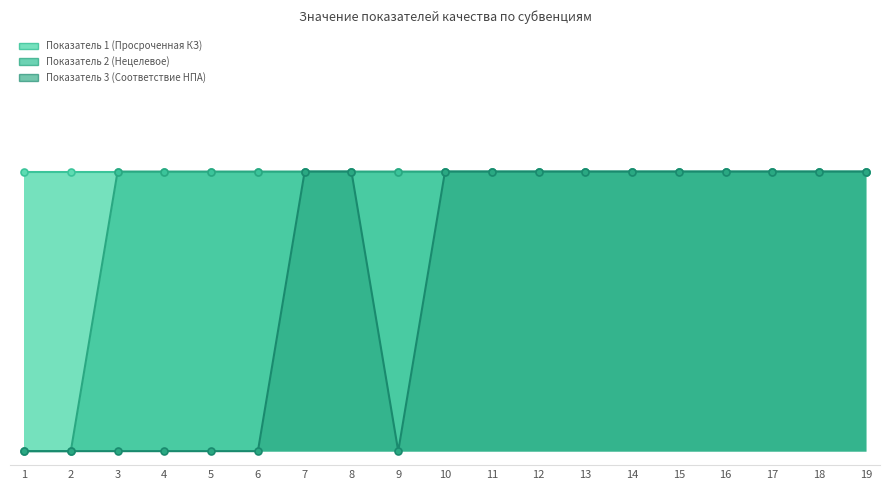

How many positive values does the Показатель 2 (Нецелевое) series have?

17